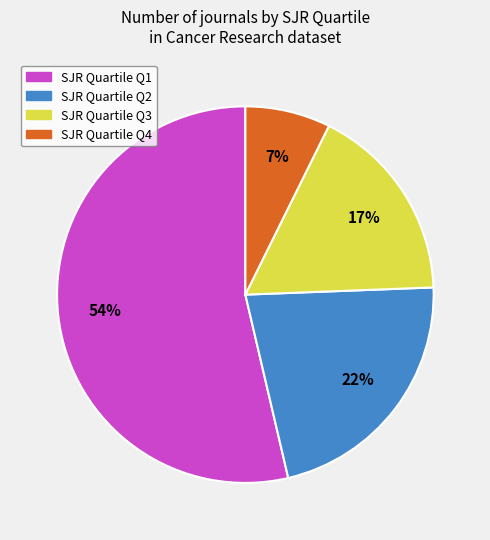

Is there a majority slice in this chart?

Yes